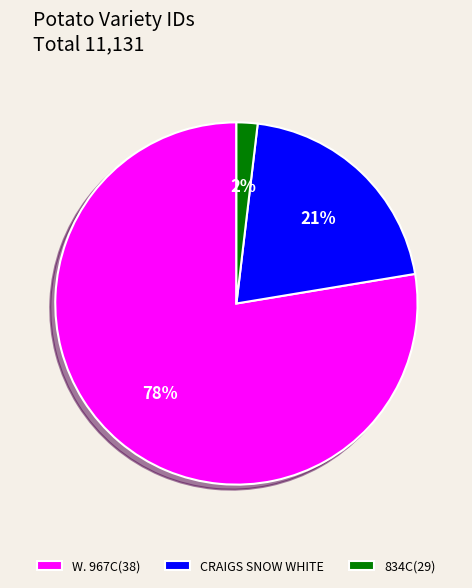

Which has a higher value, 834C(29) or CRAIGS SNOW WHITE?

CRAIGS SNOW WHITE